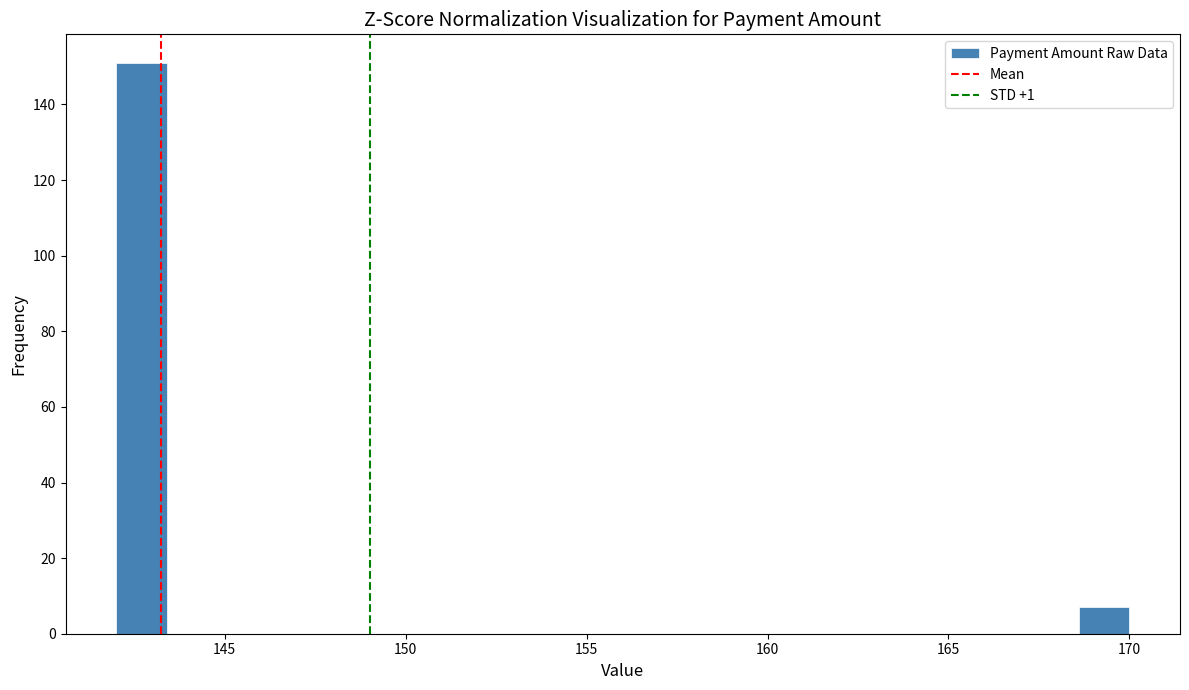

Read against the x-axis, roughly where is the centre of the tallest bar?

142.5